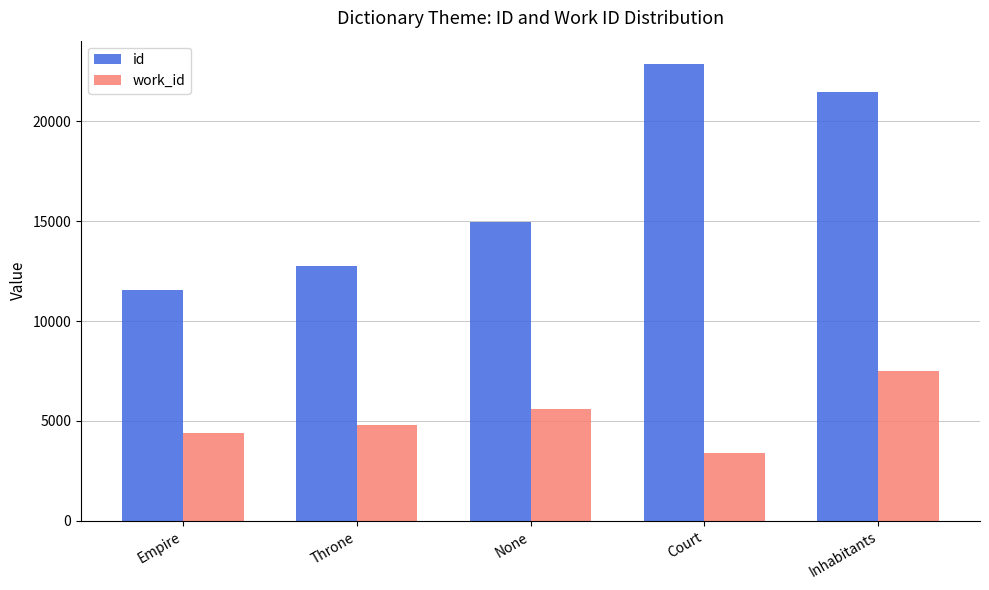

What is the difference between the id values at Court and Throne?

10150